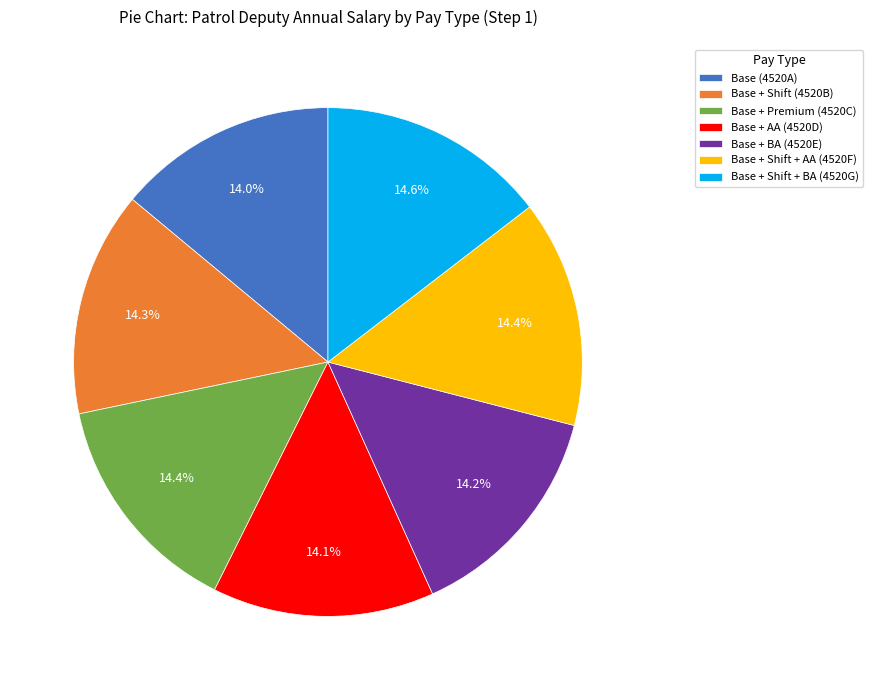

Approximately how many times larger is the value at Base + Shift (4520B) compared to Base + Shift + BA (4520G)?

1.0